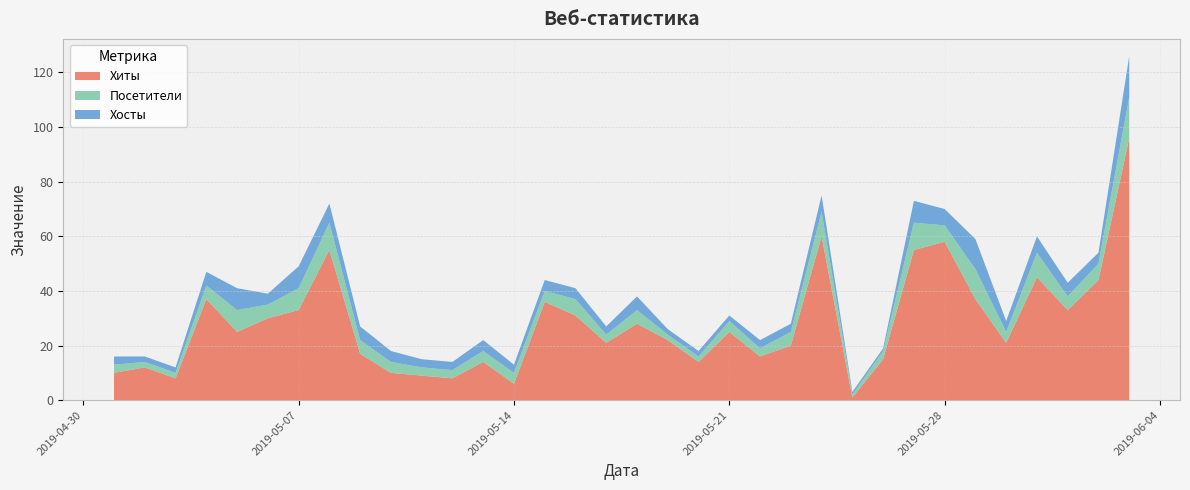

Reading left to right, list all the values displayed in this chart.

Хиты: 2019-05-01=10	2019-05-02=12	2019-05-03=8	2019-05-04=37	2019-05-05=25	2019-05-06=30	2019-05-07=33	2019-05-08=55	2019-05-09=17	2019-05-10=10	2019-05-11=9	2019-05-12=8	2019-05-13=14	2019-05-14=6	2019-05-15=36	2019-05-16=31	2019-05-17=21	2019-05-18=28	2019-05-19=22	2019-05-20=14	2019-05-21=25	2019-05-22=16	2019-05-23=20	2019-05-24=60	2019-05-25=1	2019-05-26=15	2019-05-27=55	2019-05-28=58	2019-05-29=37	2019-05-30=21	2019-05-31=45	2019-06-01=33	2019-06-02=44	2019-06-03=96
Посетители: 2019-05-01=3	2019-05-02=2	2019-05-03=2	2019-05-04=5	2019-05-05=8	2019-05-06=5	2019-05-07=8	2019-05-08=10	2019-05-09=5	2019-05-10=4	2019-05-11=3	2019-05-12=3	2019-05-13=4	2019-05-14=4	2019-05-15=4	2019-05-16=6	2019-05-17=3	2019-05-18=5	2019-05-19=2	2019-05-20=2	2019-05-21=4	2019-05-22=3	2019-05-23=5	2019-05-24=9	2019-05-25=1	2019-05-26=3	2019-05-27=10	2019-05-28=6	2019-05-29=11	2019-05-30=4	2019-05-31=9	2019-06-01=5	2019-06-02=6	2019-06-03=15
Хосты: 2019-05-01=3	2019-05-02=2	2019-05-03=2	2019-05-04=5	2019-05-05=8	2019-05-06=4	2019-05-07=8	2019-05-08=7	2019-05-09=5	2019-05-10=4	2019-05-11=3	2019-05-12=3	2019-05-13=4	2019-05-14=3	2019-05-15=4	2019-05-16=4	2019-05-17=3	2019-05-18=5	2019-05-19=2	2019-05-20=2	2019-05-21=2	2019-05-22=3	2019-05-23=3	2019-05-24=6	2019-05-25=1	2019-05-26=1	2019-05-27=8	2019-05-28=6	2019-05-29=11	2019-05-30=4	2019-05-31=6	2019-06-01=5	2019-06-02=4	2019-06-03=15